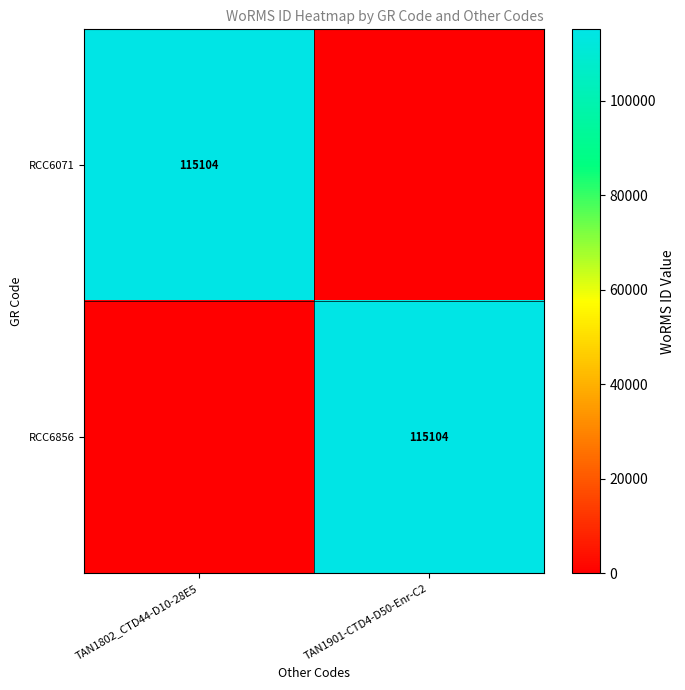

True or false: RCC6071 has a value of 115104 at TAN1802_CTD44-D10-28E5.

True